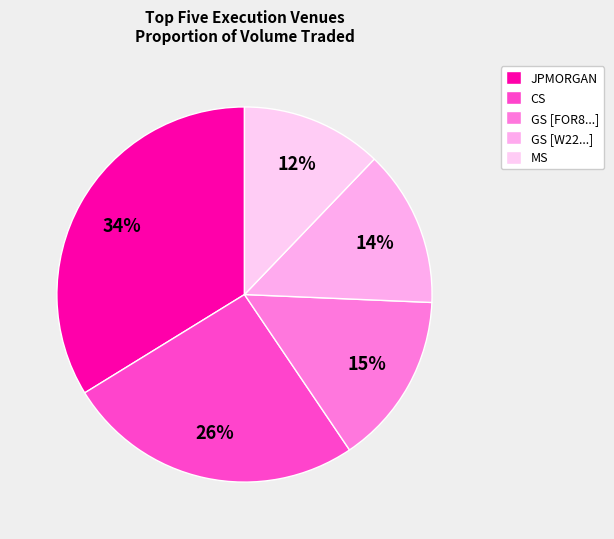

To the nearest percent, what is the difference between the largest and smallest slice percentages?

22%